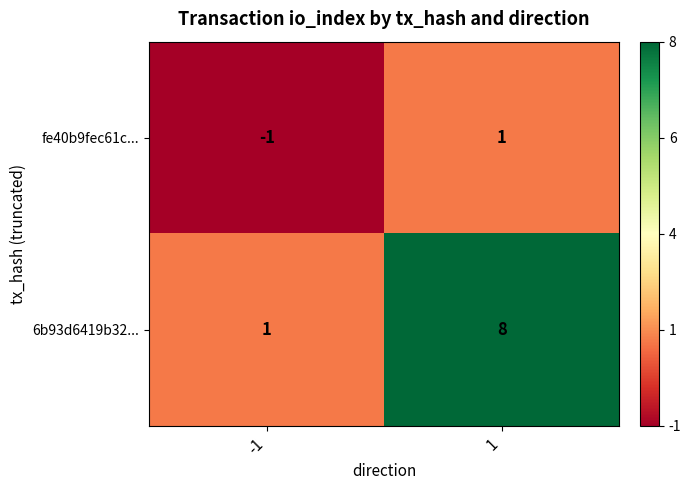

Reading left to right, extract all data points from this chart.

fe40b9fec61c...: -1	1
6b93d6419b32...: 1	8